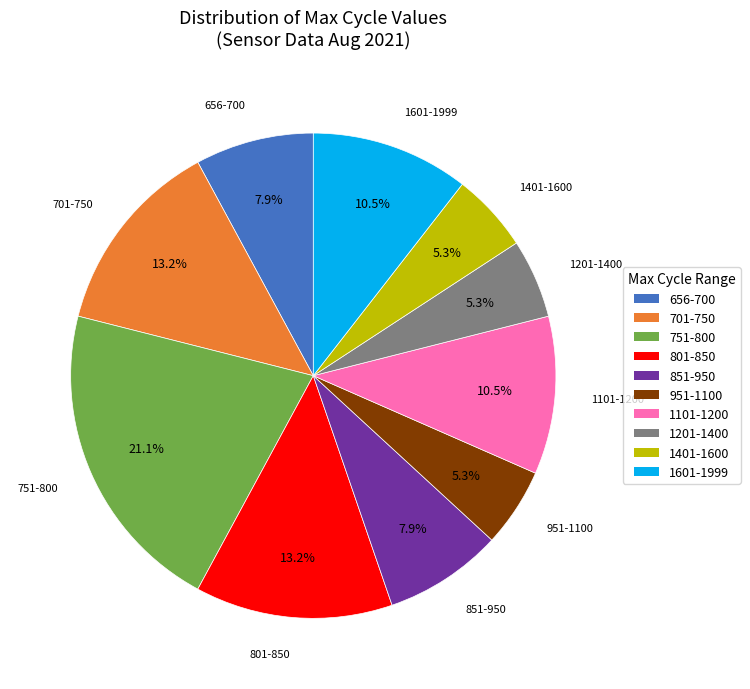

Does any single category account for the majority?

No